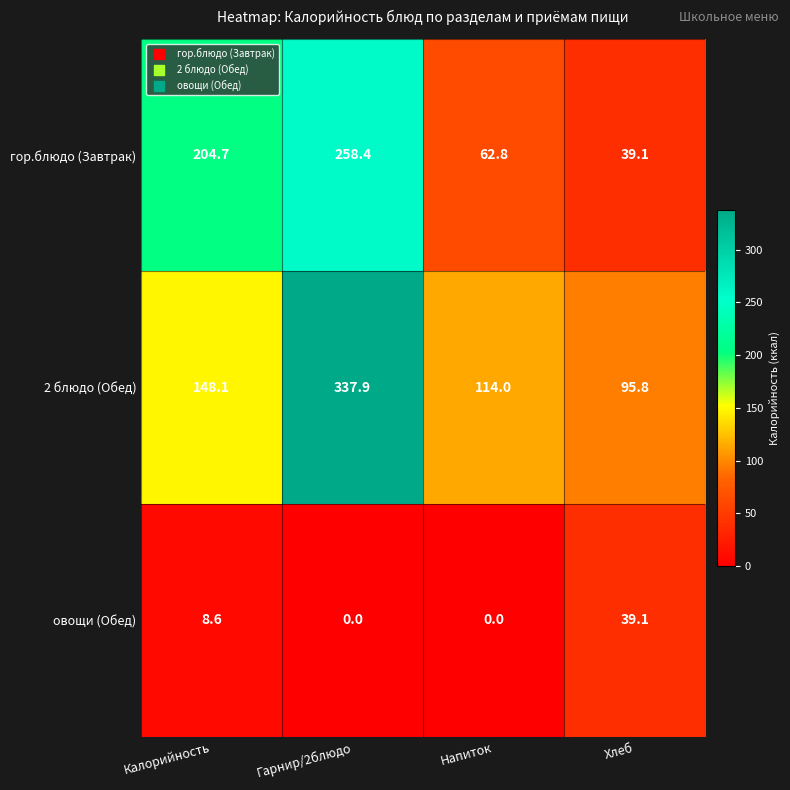

Count the number of categories in the chart.

4